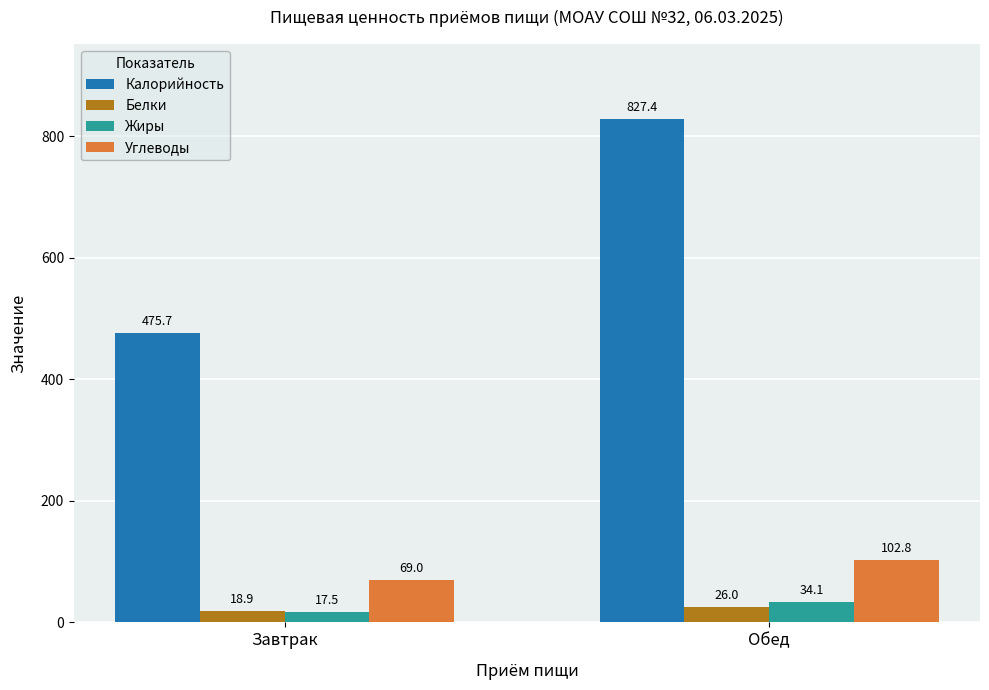

At Завтрак, list the series in order from smallest to largest.

Жиры, Белки, Углеводы, Калорийность